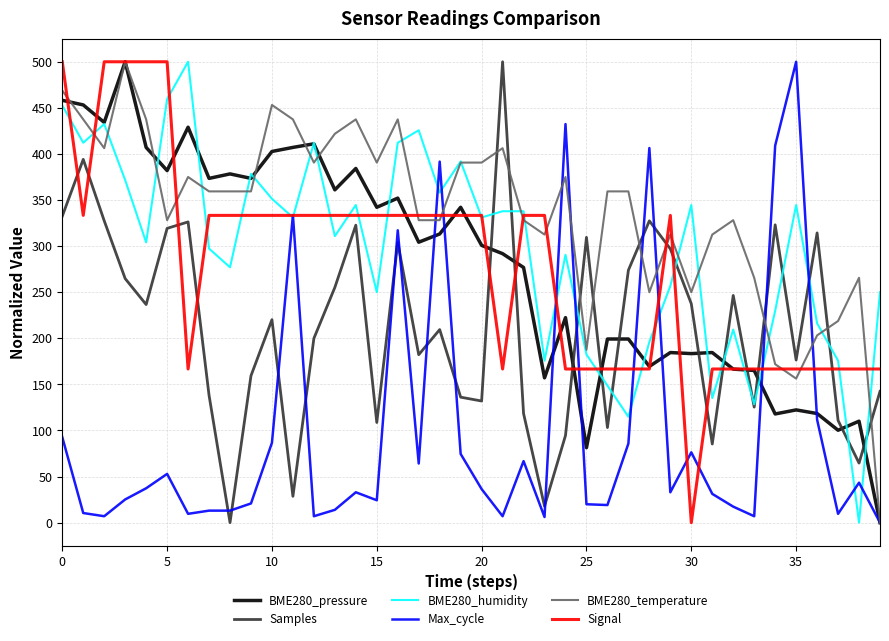

How many distinct data groups are displayed?

6